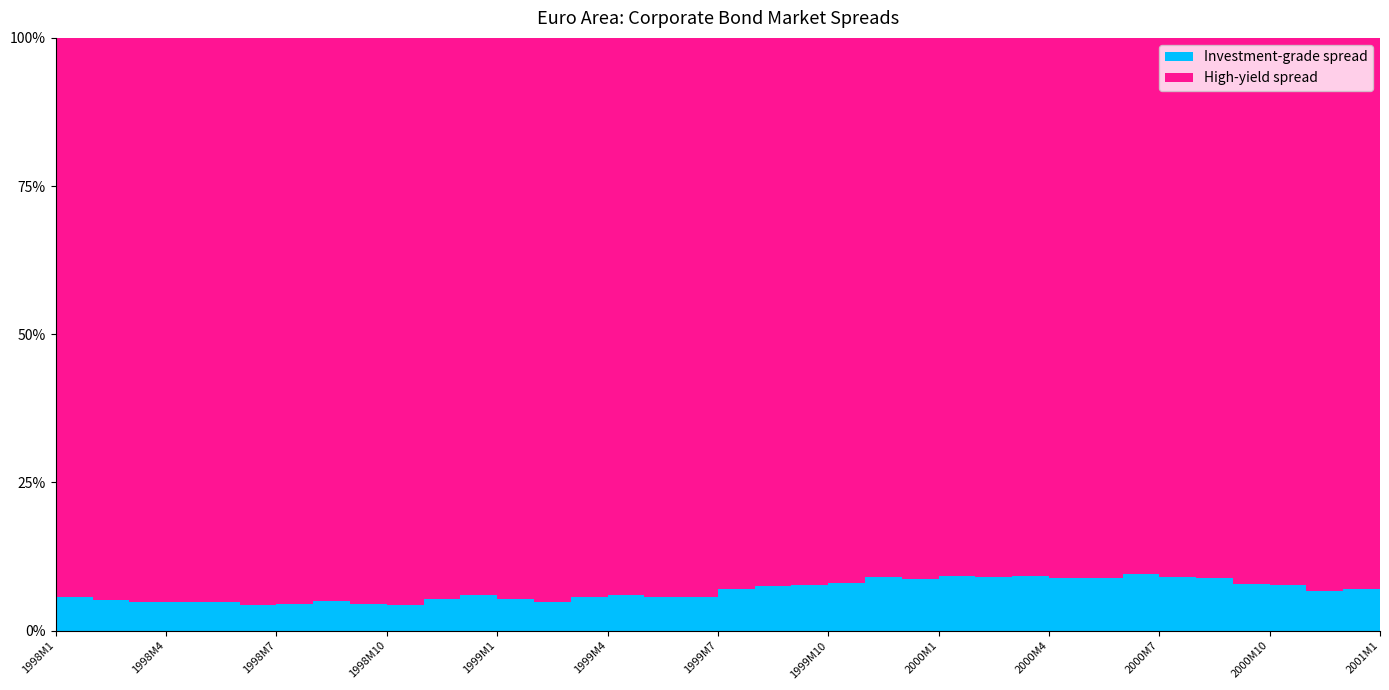

Reading left to right, extract all data points from this chart.

Investment-grade spread: 33	30	28	27	27	27	27	40	42	41	43	48	45	38	43	44	41	37	47	52	52	54	56	52	54	54	60	62	71	76	75	74	74	81	87	87	78
High-yield spread: 554	558	556	524	527	602	572	767	898	925	754	753	795	750	707	683	673	613	619	637	627	616	569	542	536	540	596	638	725	725	756	767	859	964	1211	1157	973